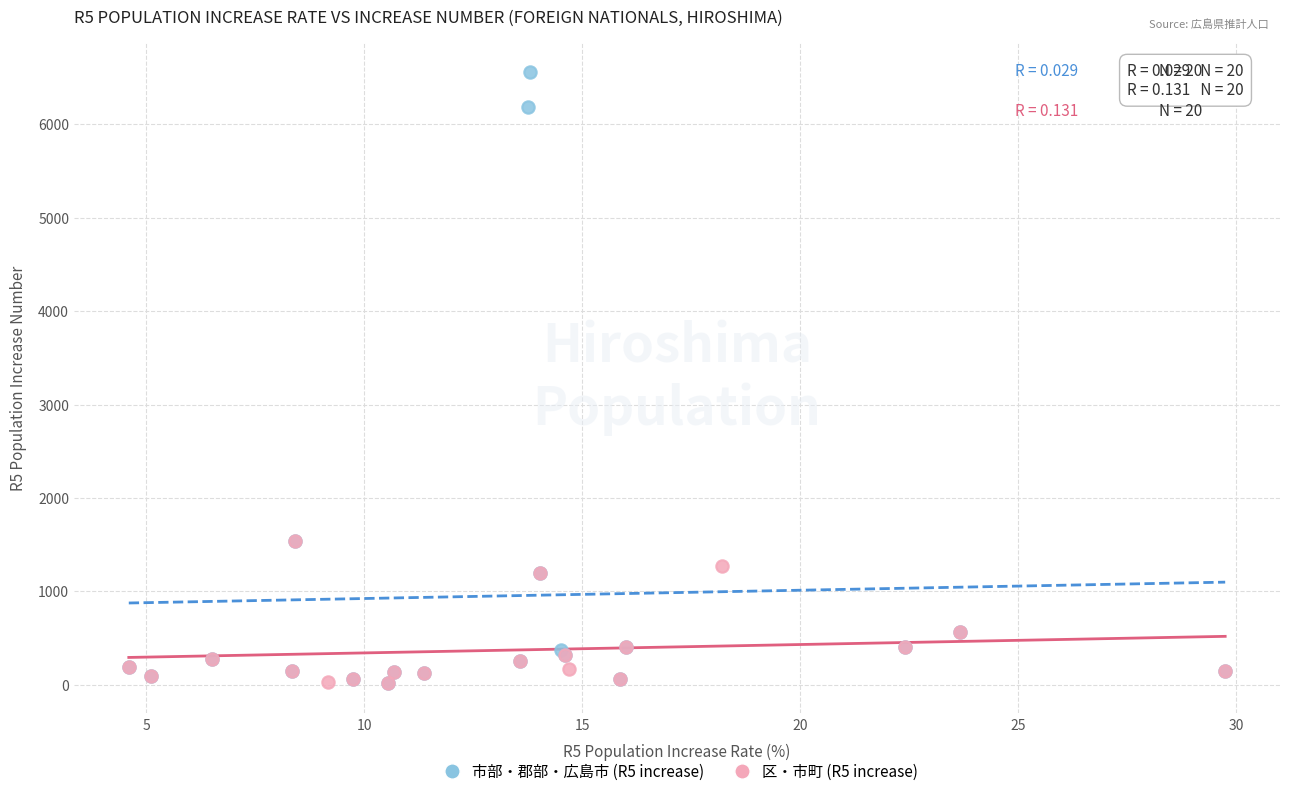

Which series has the widest spread of Y values?

市部・郡部・広島市 (R5 increase)